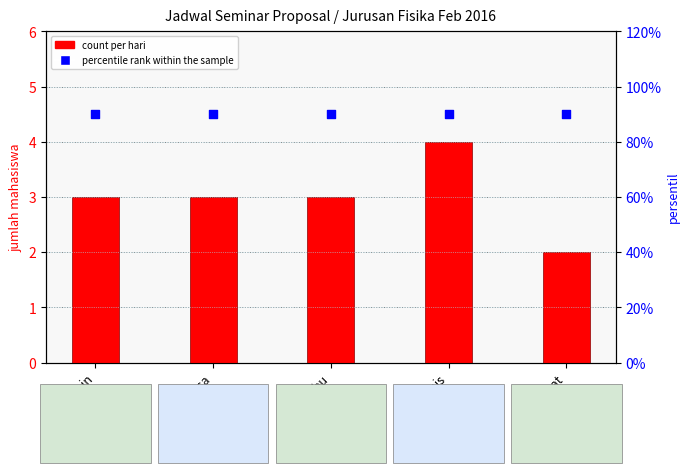

Which series has the largest total across all categories?

percentile rank within the sample